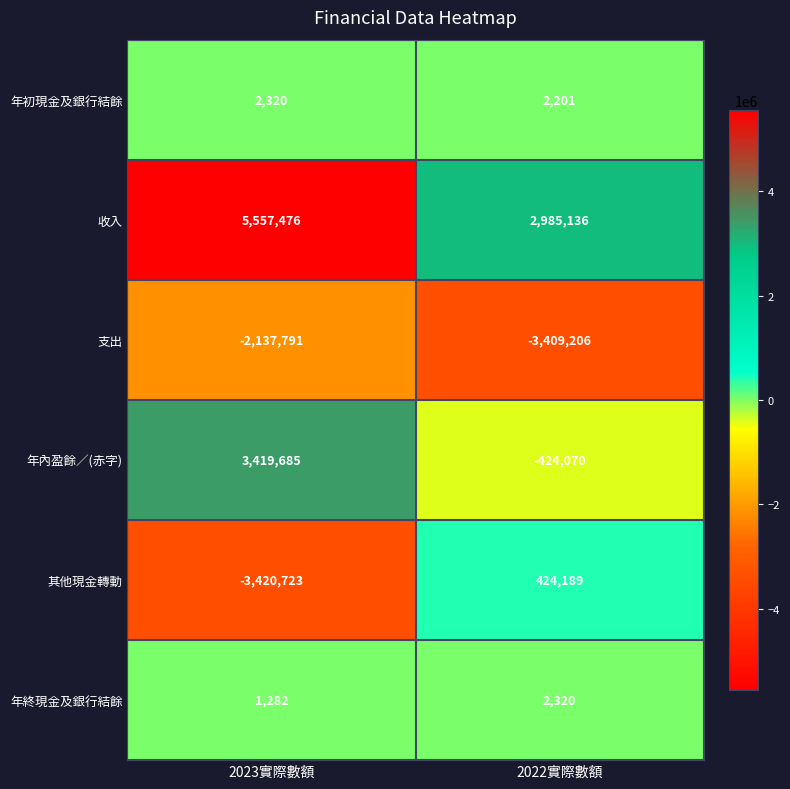

Which series has the largest total across all categories?

收入